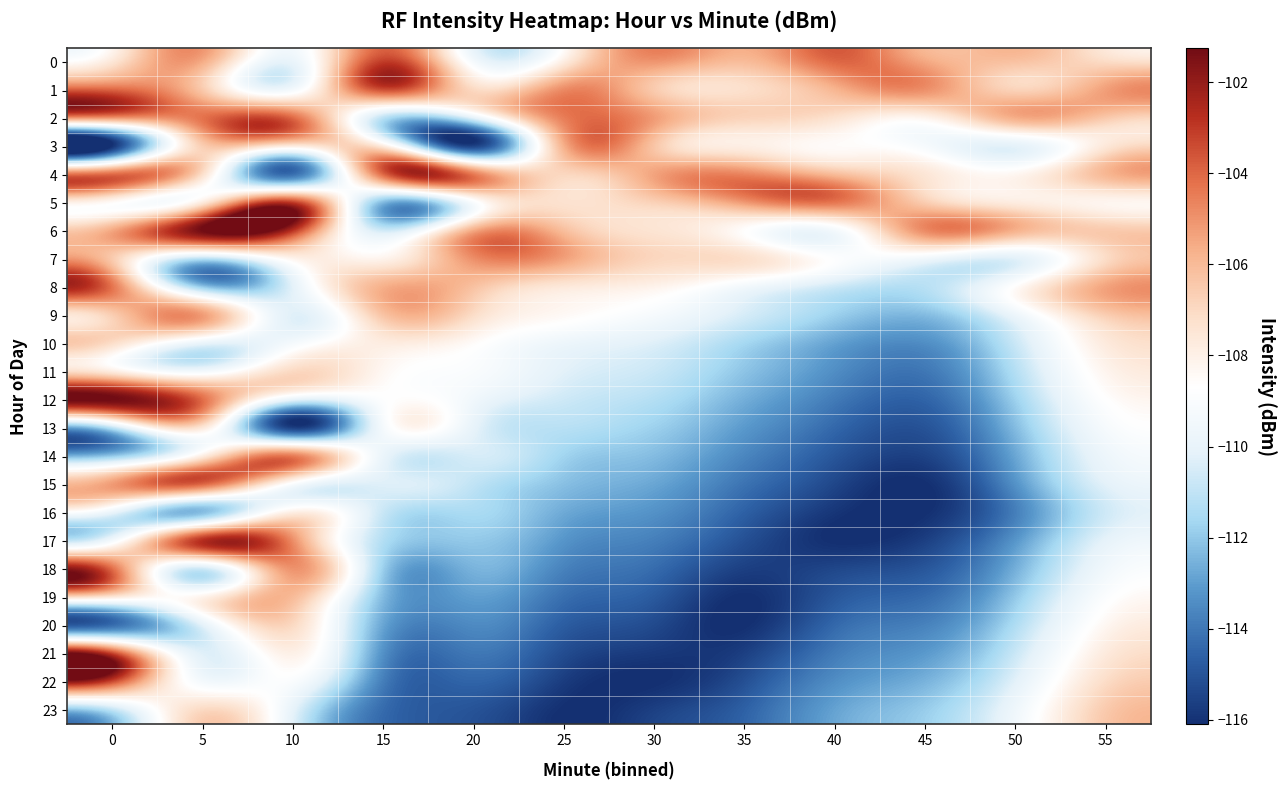

Between 30 and 20, which is larger?

30